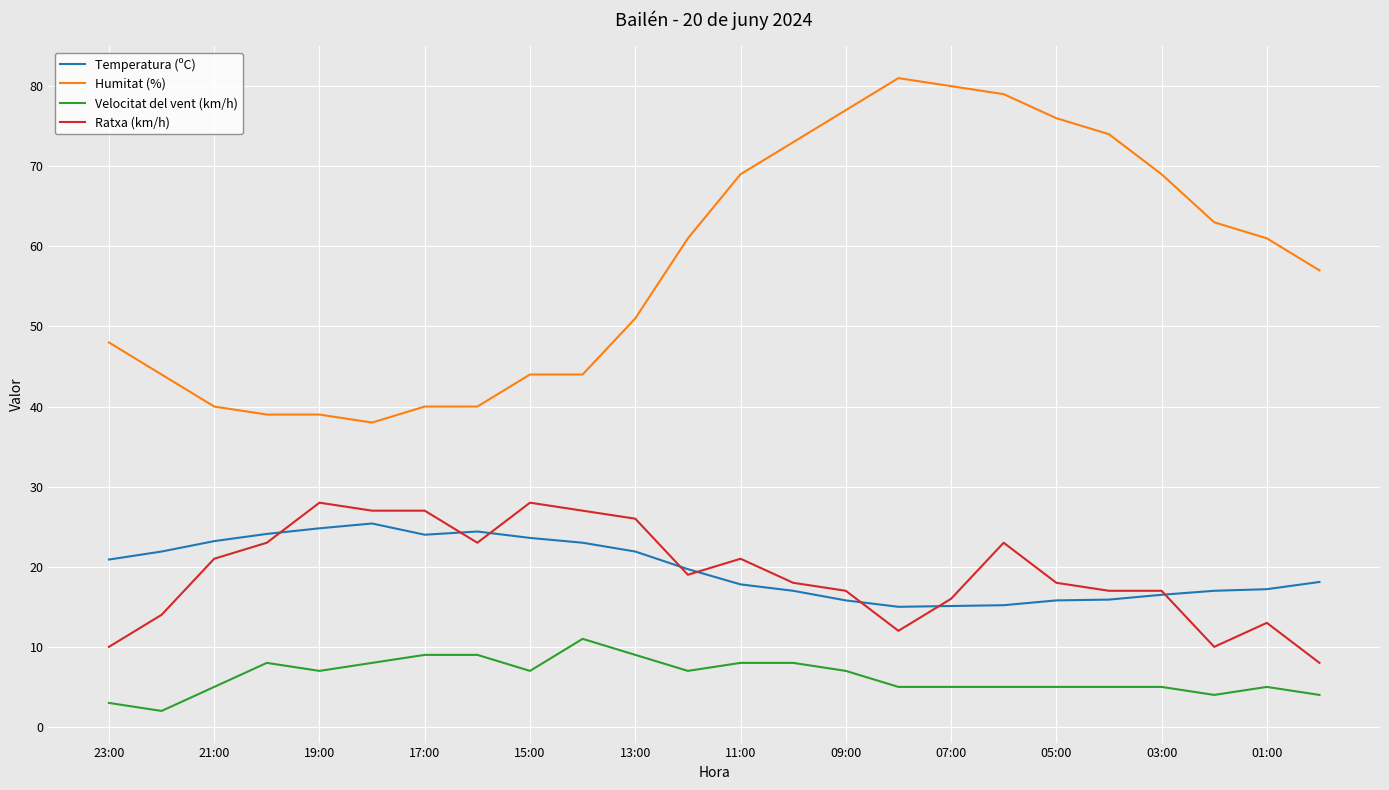

Which series has the largest total across all categories?

Humitat (%)